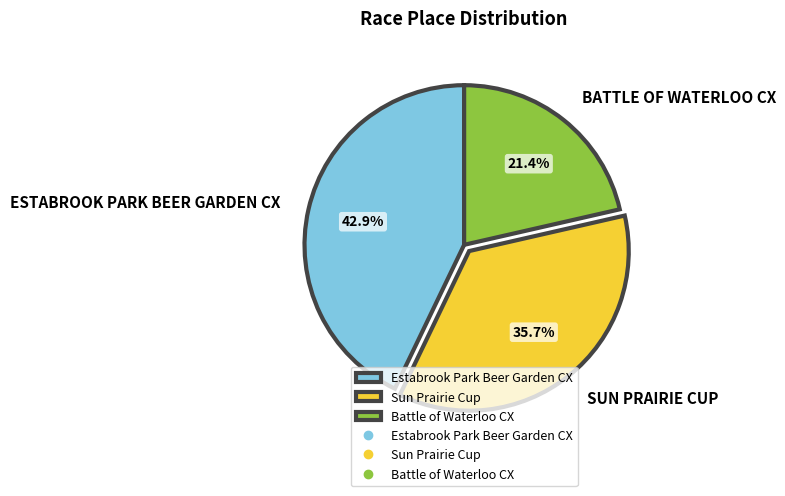

Does any single category account for the majority?

No